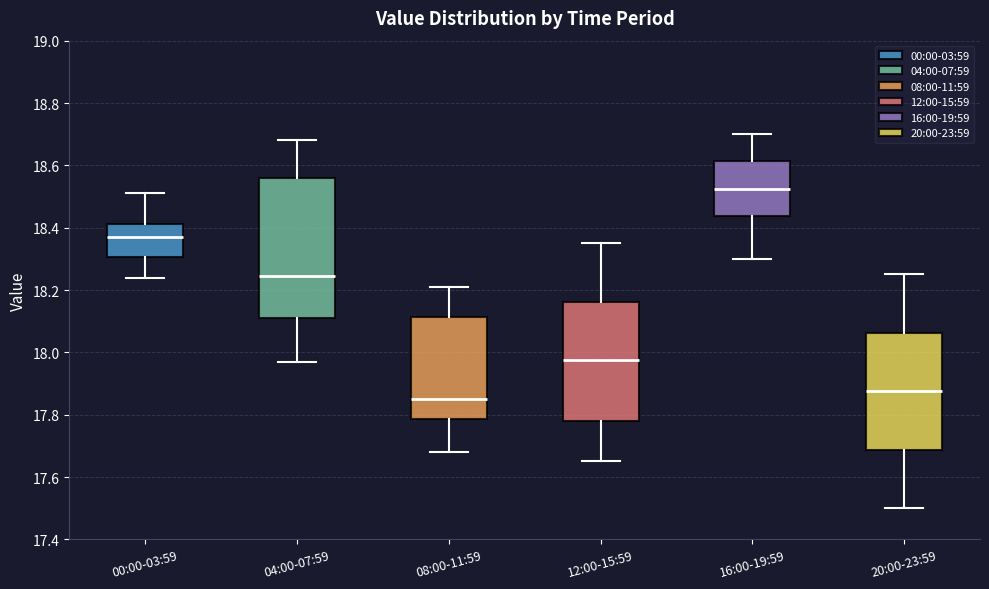

Reading left to right, transcribe this box plot: for each box, give where its median line is, the range the box spans, and where its two whiskers end, as read against the y-axis. The values are not printed on the chart, so give them approximately, as read against the axis.

00:00-03:59: median 18.38, box 18.30 to 18.42, whiskers 18.24 to 18.52
04:00-07:59: median 18.24, box 18.12 to 18.56, whiskers 17.98 to 18.68
08:00-11:59: median 17.86, box 17.78 to 18.12, whiskers 17.68 to 18.22
12:00-15:59: median 17.98, box 17.78 to 18.16, whiskers 17.66 to 18.36
16:00-19:59: median 18.52, box 18.44 to 18.62, whiskers 18.30 to 18.70
20:00-23:59: median 17.88, box 17.68 to 18.06, whiskers 17.50 to 18.26